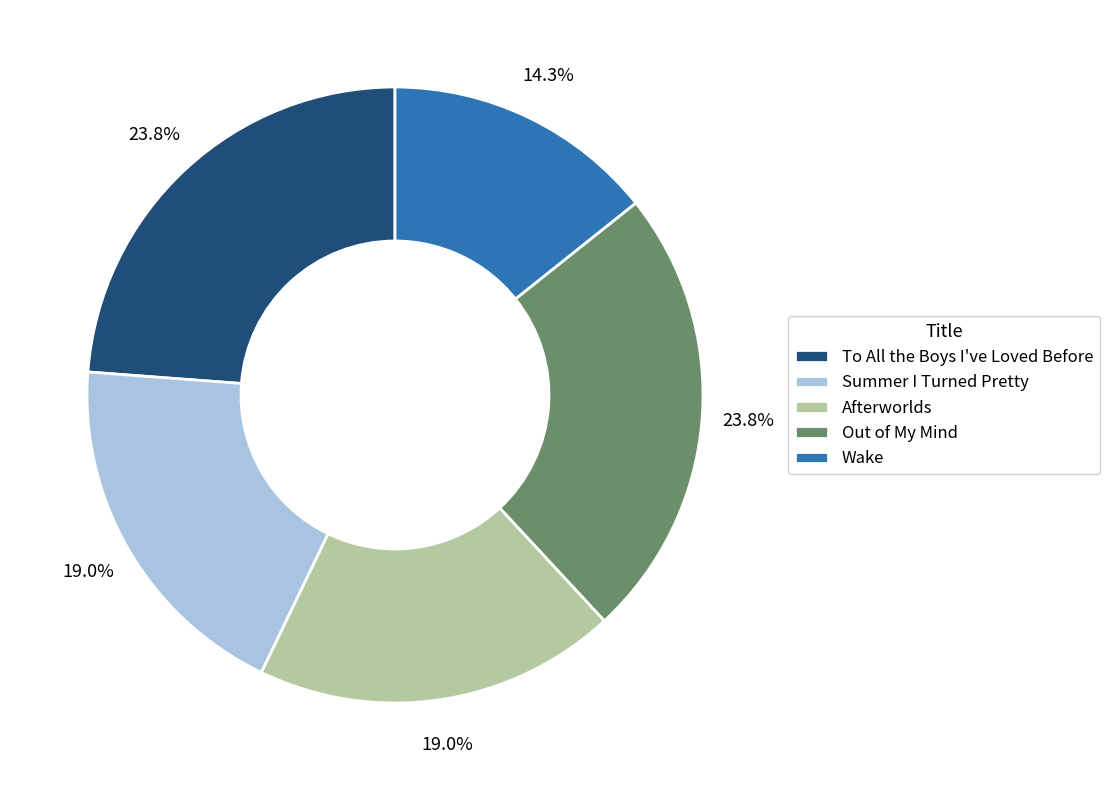

Do Out of My Mind and Wake together represent more than half of the pie?

No